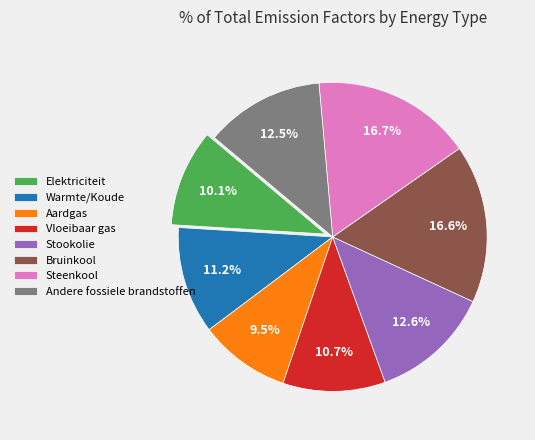

Combined, what portion of the pie is Bruinkool and Elektriciteit?

26.7%